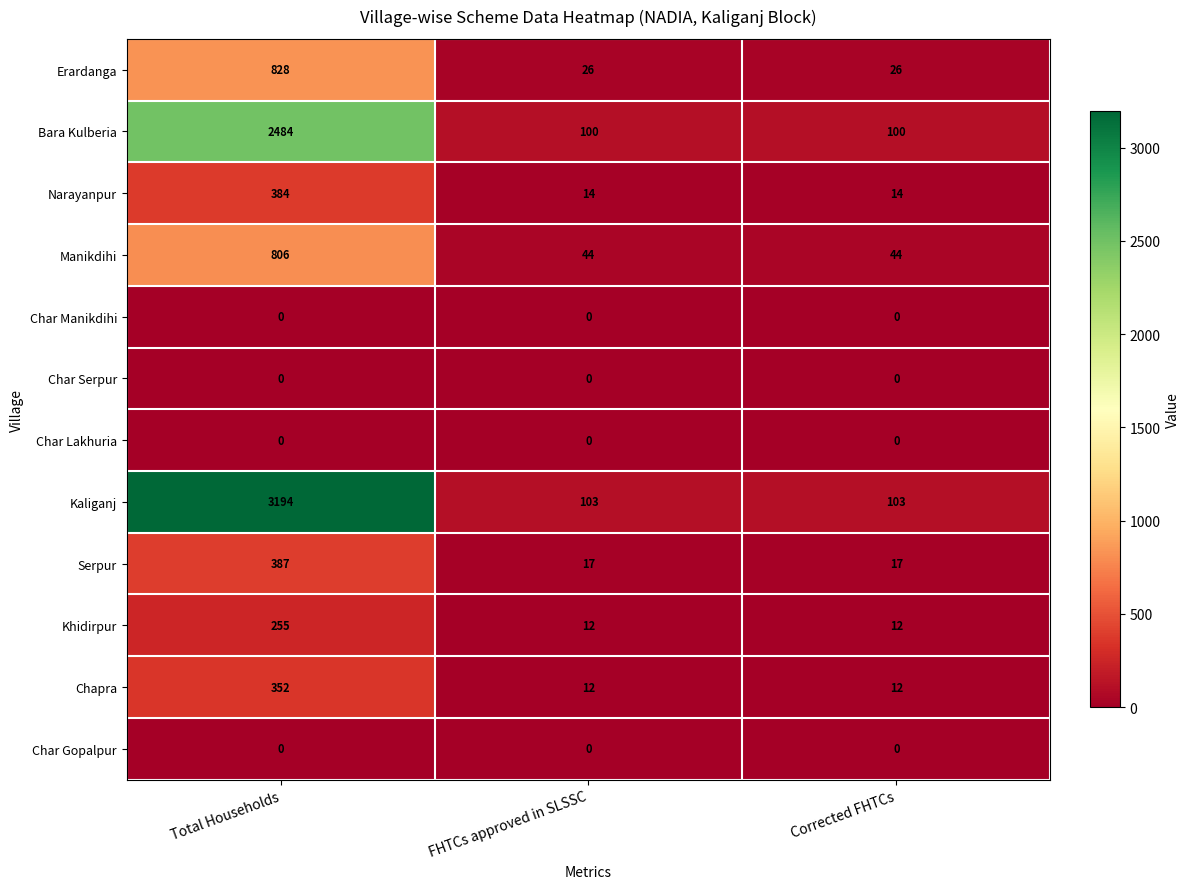

What is the total value across all series at Corrected FHTCs?

328